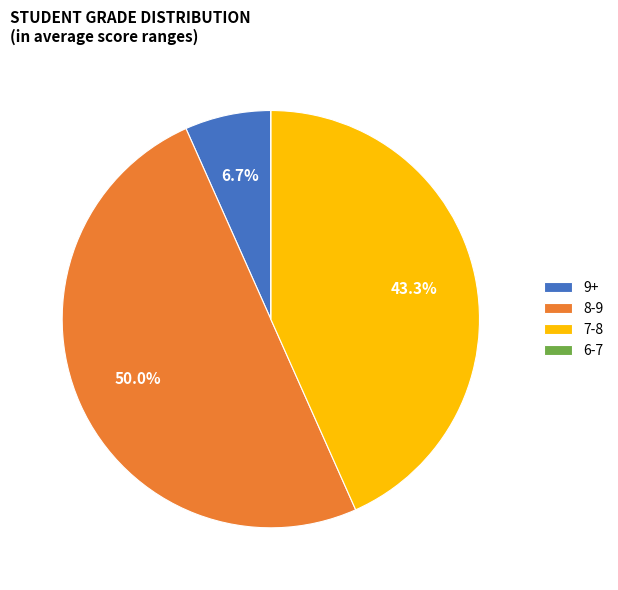

Which has a higher value, 8-9 or 9+?

8-9